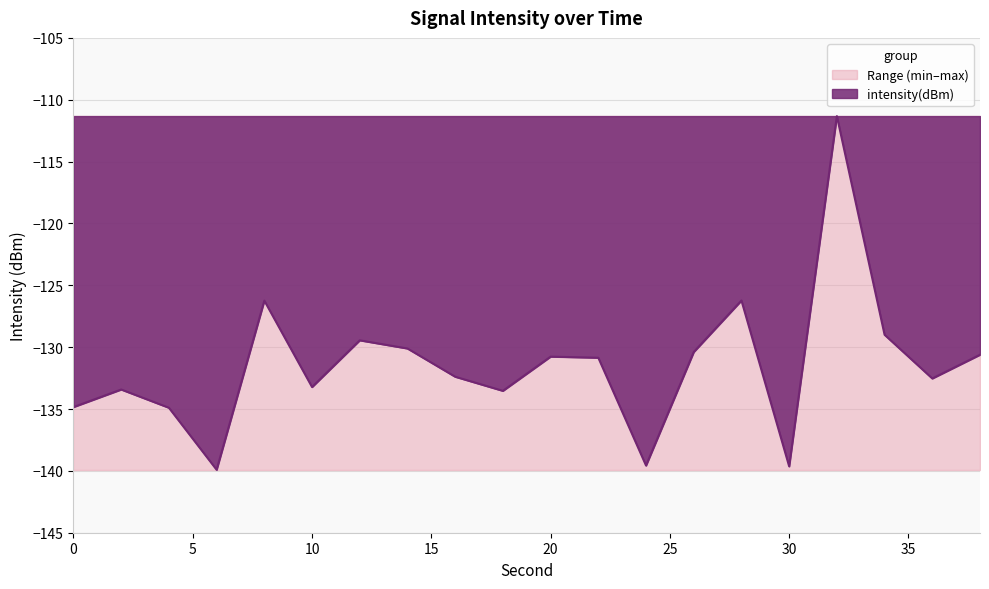

True or false: intensity(dBm) and rolling_max intersect in this chart.

False